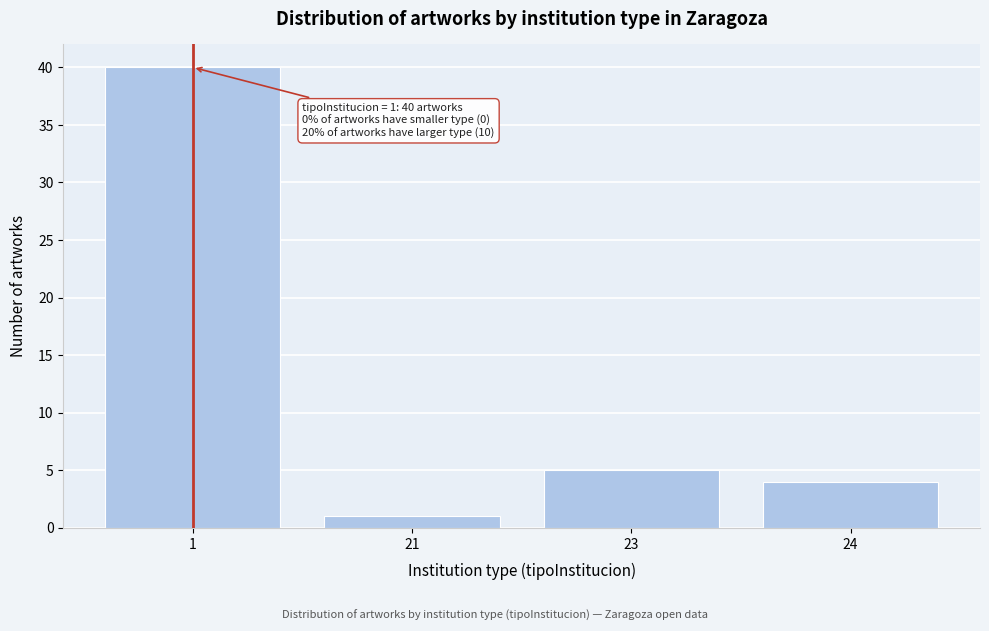

Reading left to right, what are all the values shown in this chart?

40	1	5	4